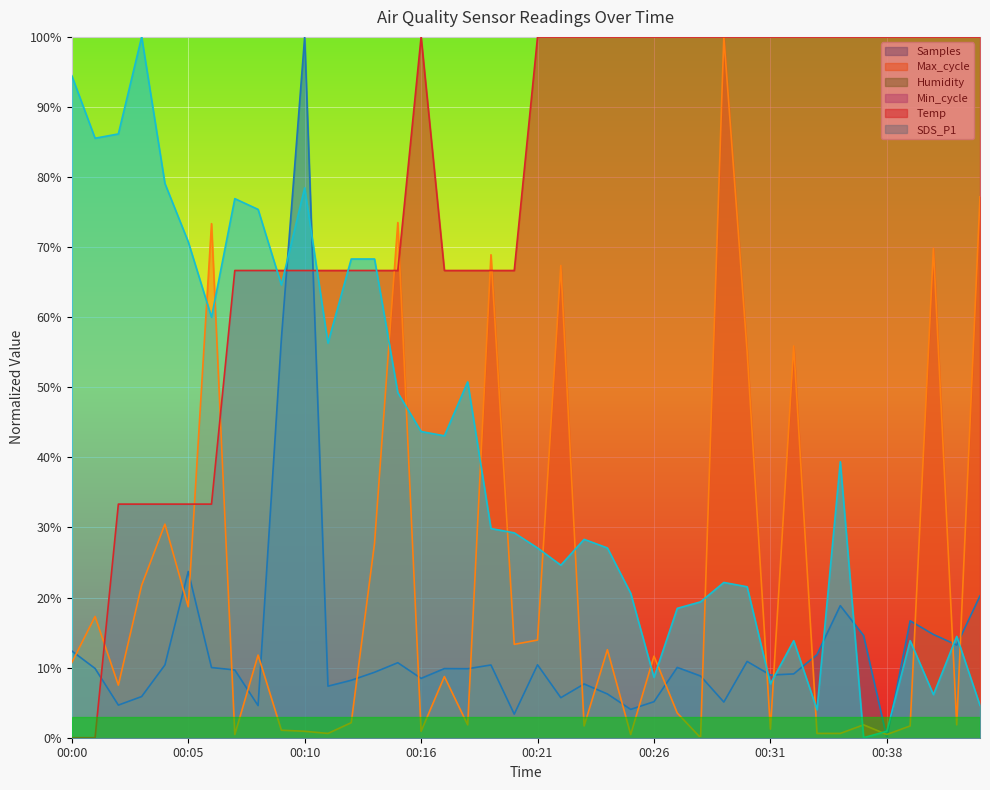

After their last crossing, which series has the higher values: Samples or Temp?

Temp